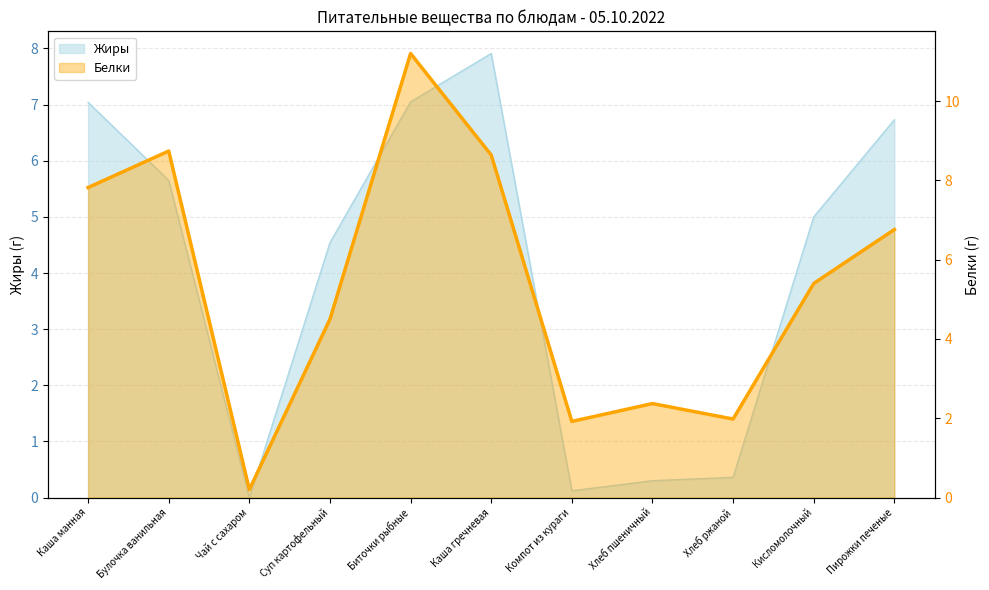

What are all the series names shown in the legend?

Жиры, Белки